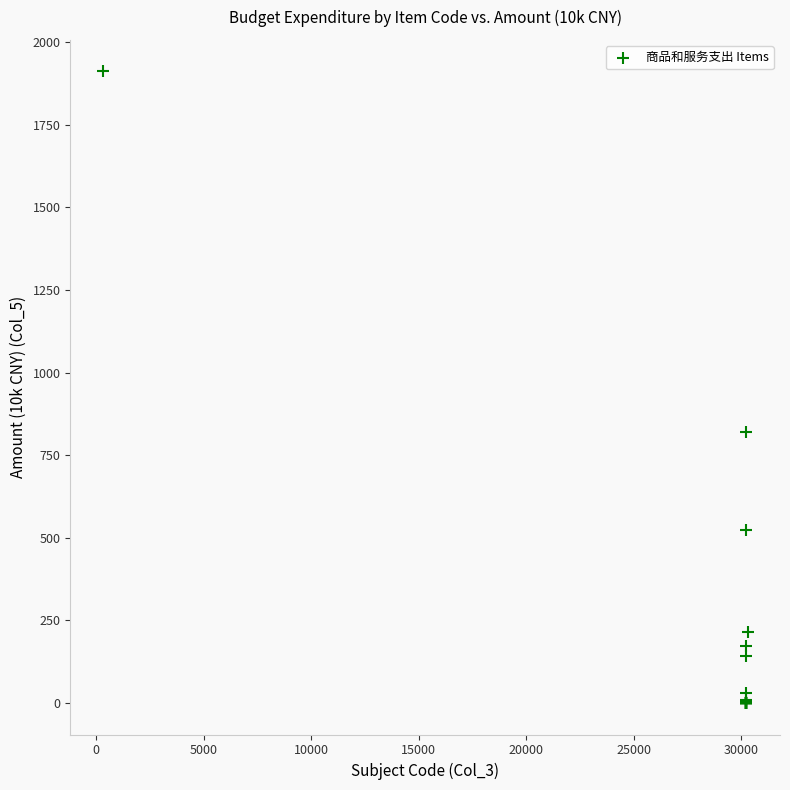

What Y value in the scatter plot is closest to 955?

819.6